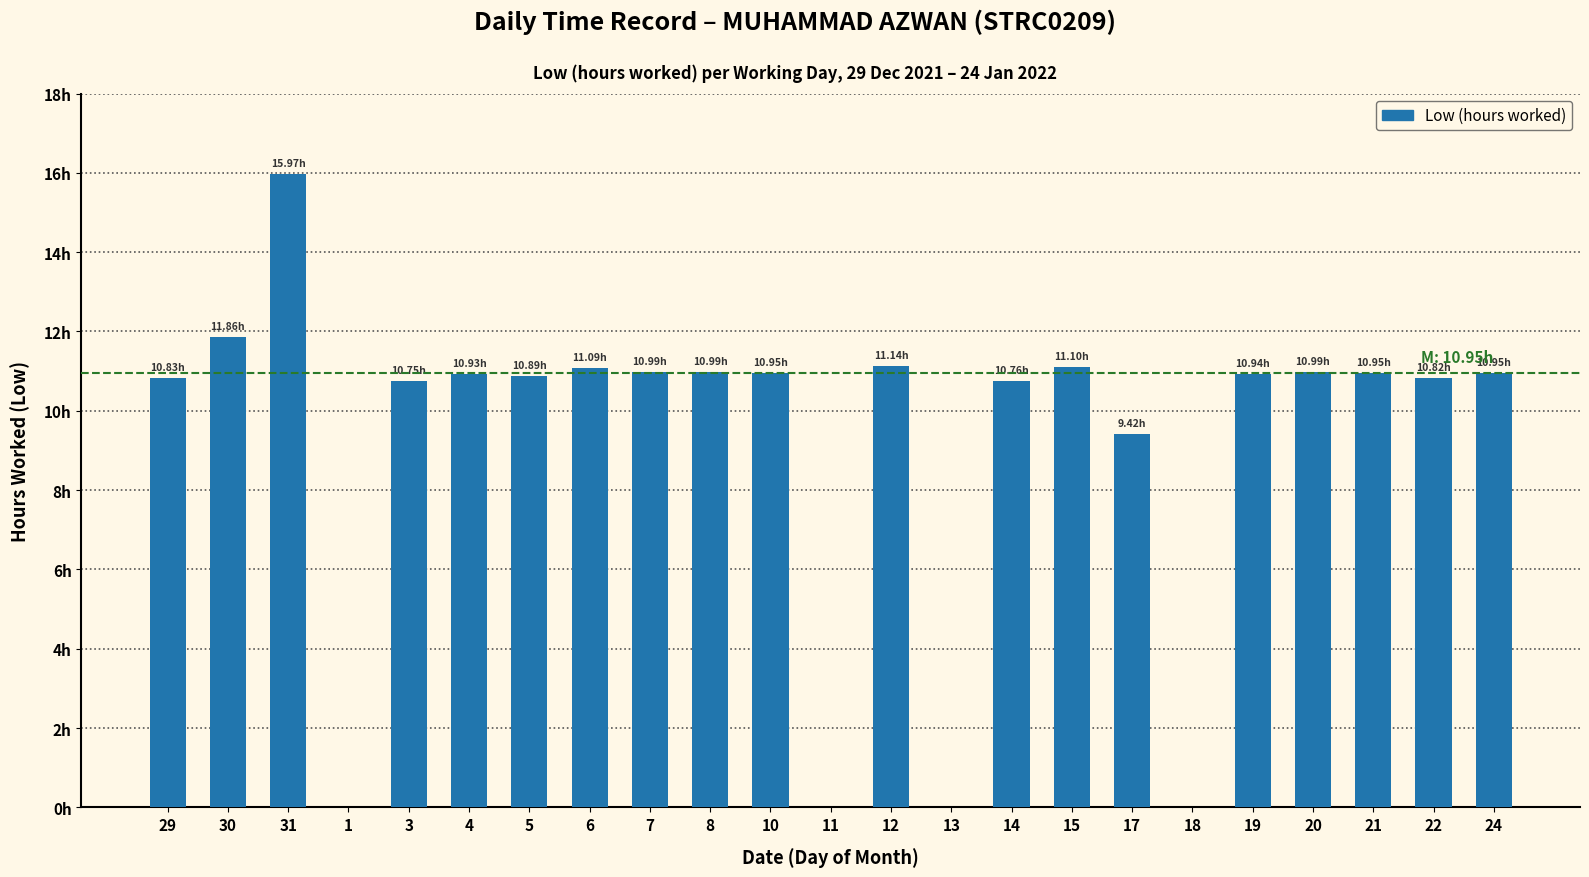

Reading right to left, list all the values displayed in this chart.

24=10.9	22=10.8	21=10.9	20=11.0	19=10.9	18=0.0	17=9.4	15=11.1	14=10.8	13=0.0	12=11.1	11=0.0	10=10.9	8=11.0	7=11.0	6=11.1	5=10.9	4=10.9	3=10.8	1=0.0	31=16.0	30=11.9	29=10.8